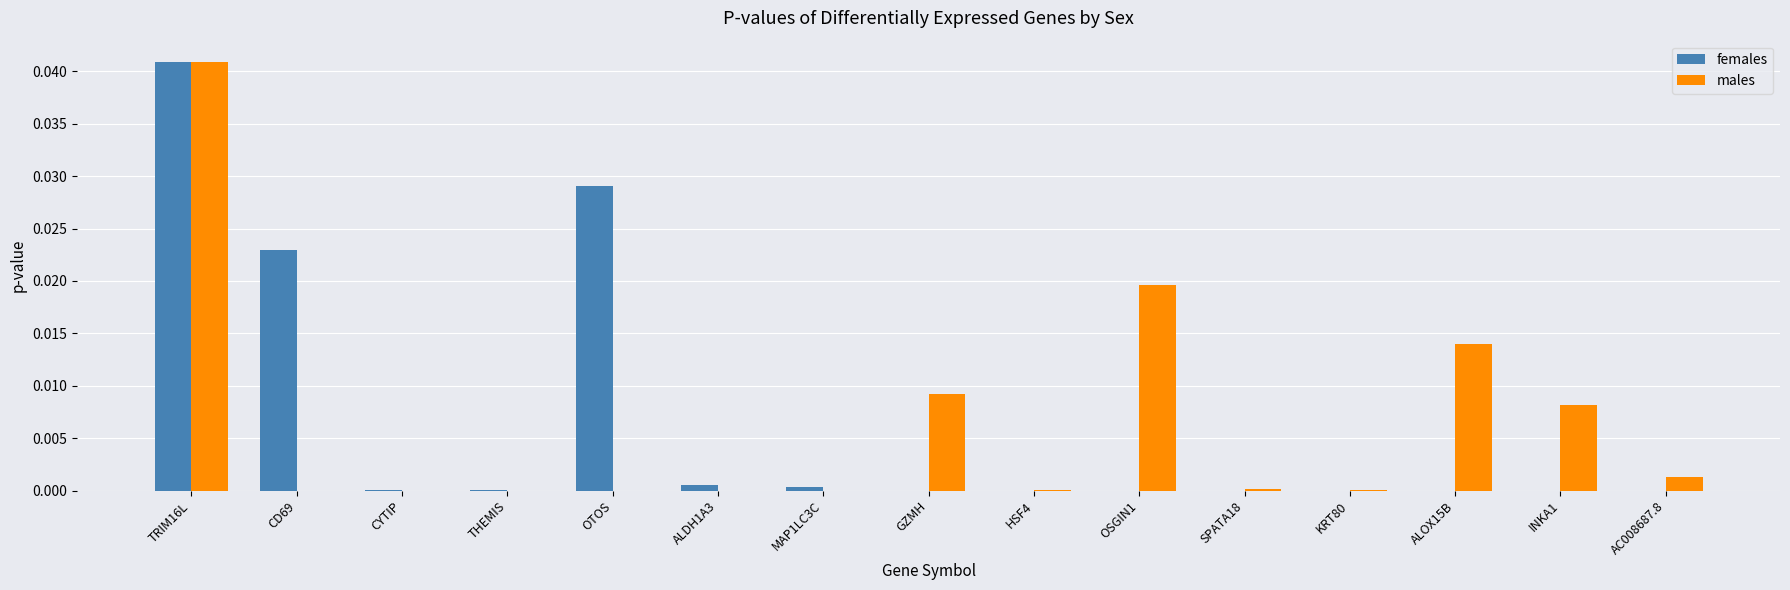

The males series shows 0.0 at TRIM16L. True or false?

True